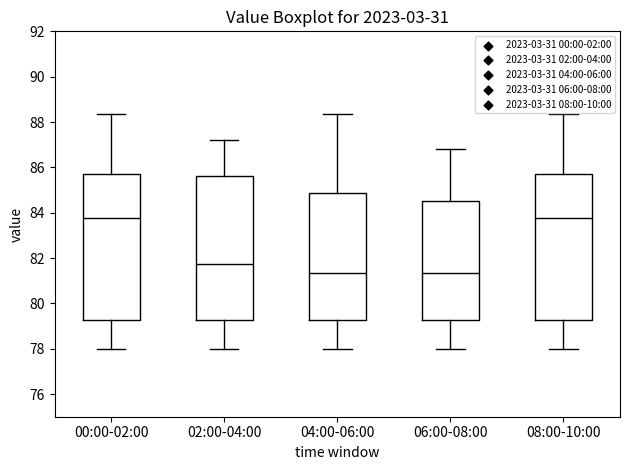

Where does the median line of the box for 00:00-02:00 sit on the y-axis? The values are not printed on the chart, so give them approximately, as read against the axis.

83.8